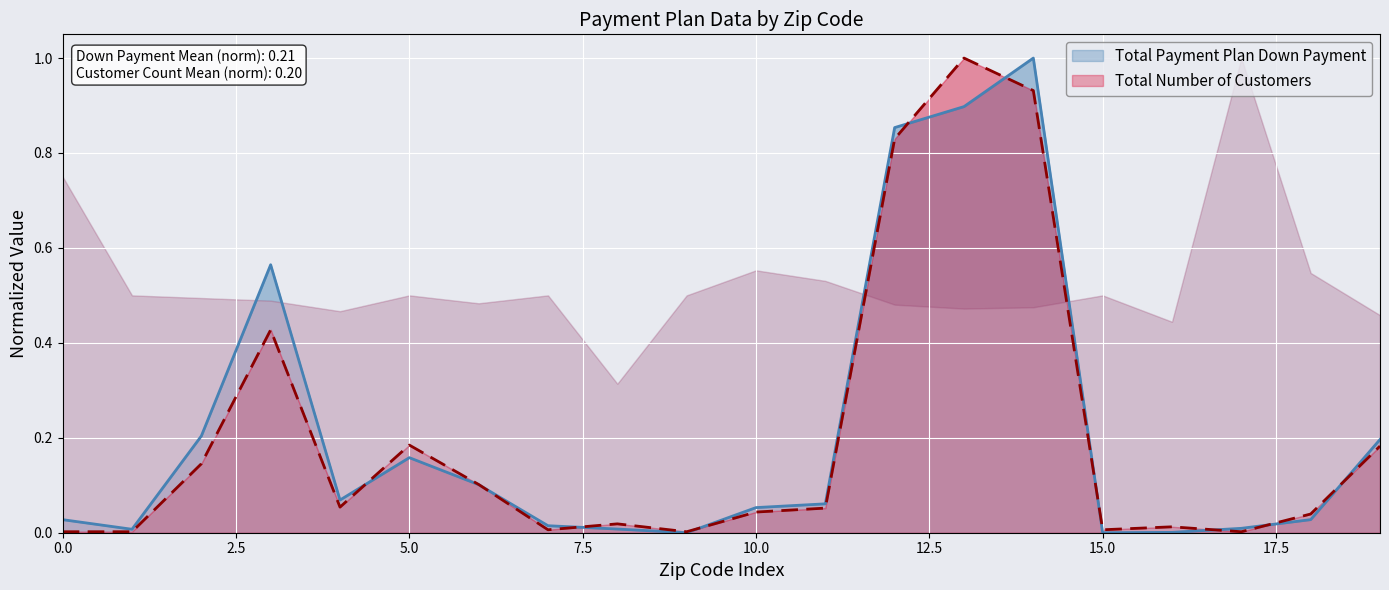

Which series has the largest total across all categories?

Total Payment Plan Down Payment